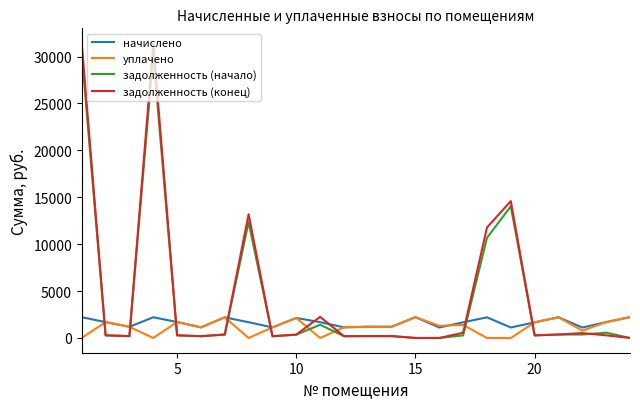

What is the maximum value for начислено?

2222.8